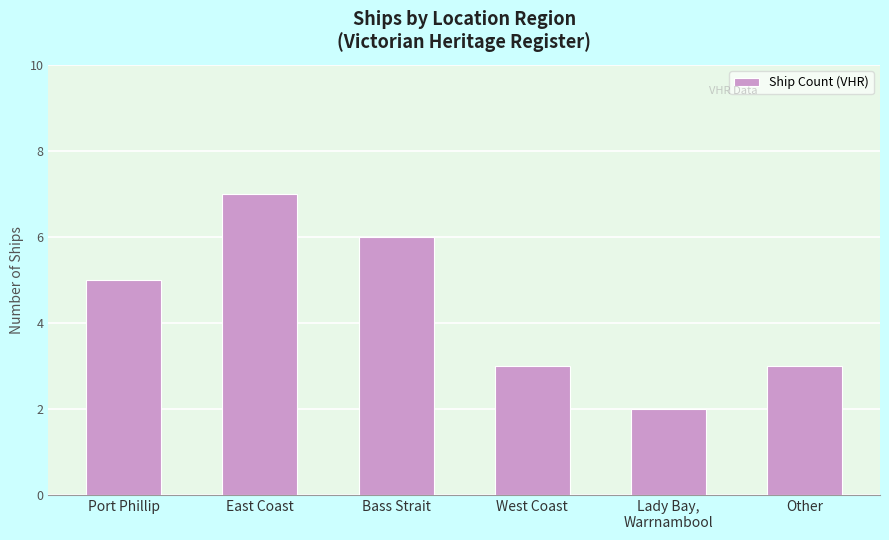

Are the bars grouped side by side (vs. stacked)?

No